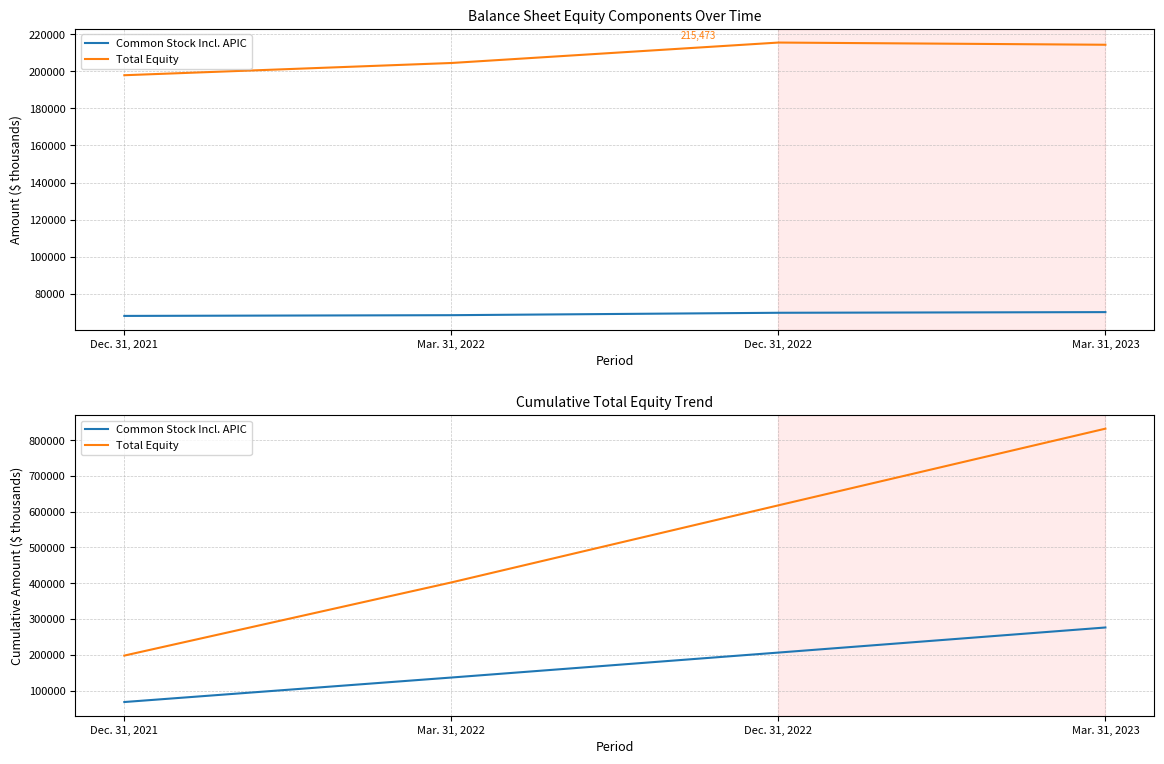

How many lines are shown in the chart?

2